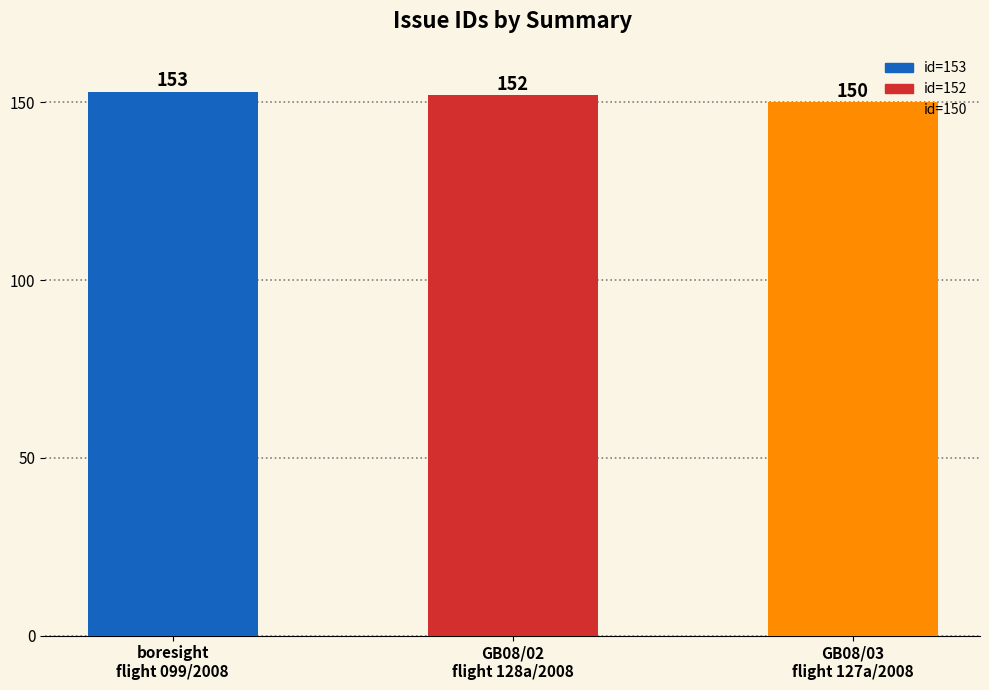

The value at GB08/03
flight 127a/2008 is 150. True or false?

True